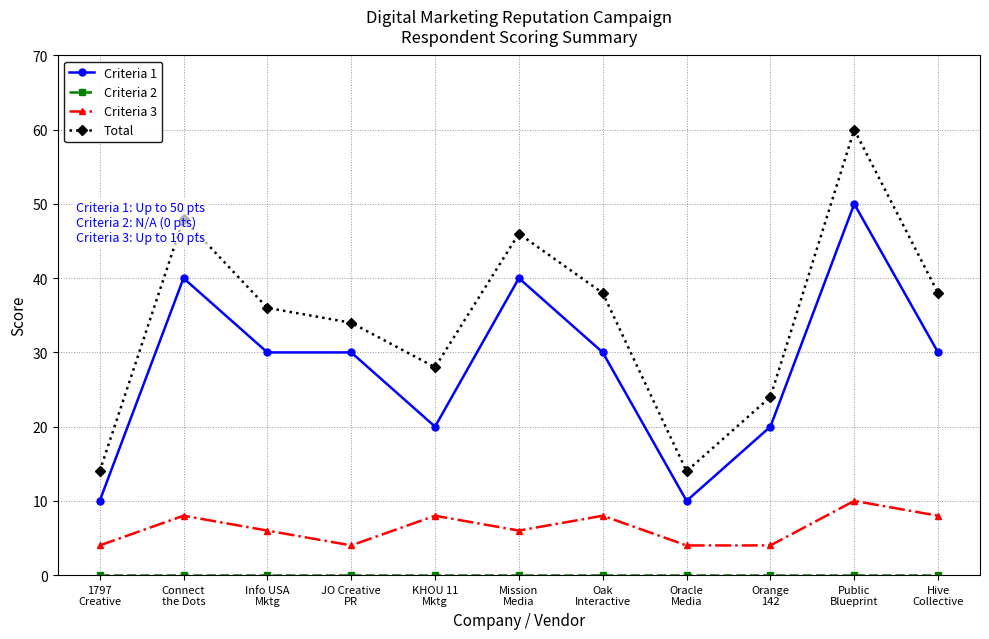

At how many categories does at least one series exceed 12?

11